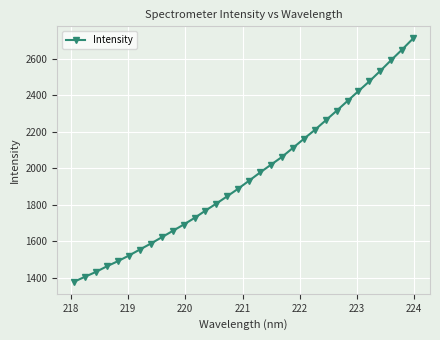

What is the value of the 29th point from the left?

2534.9